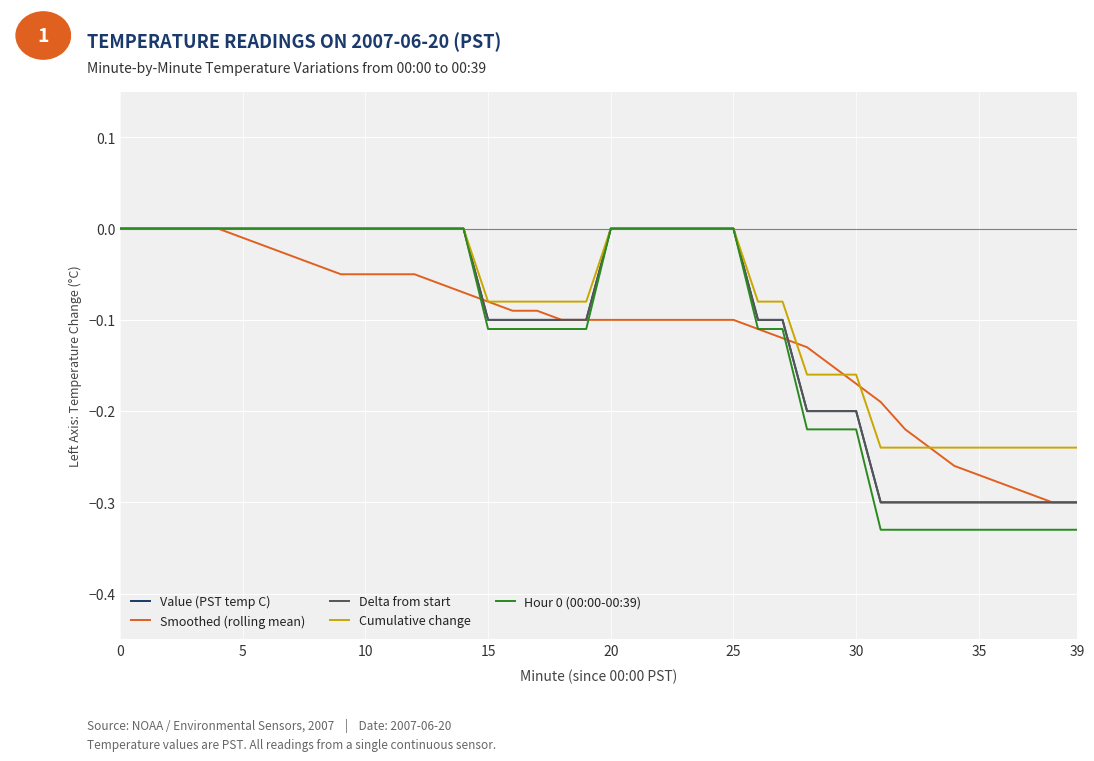

Which series has the largest range (max minus min)?

Hour 0 (00:00-00:39)